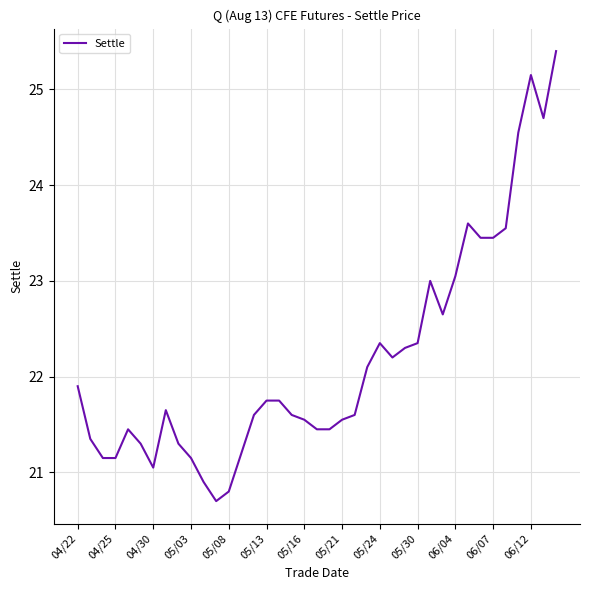

What is the greatest value displayed?

25.4